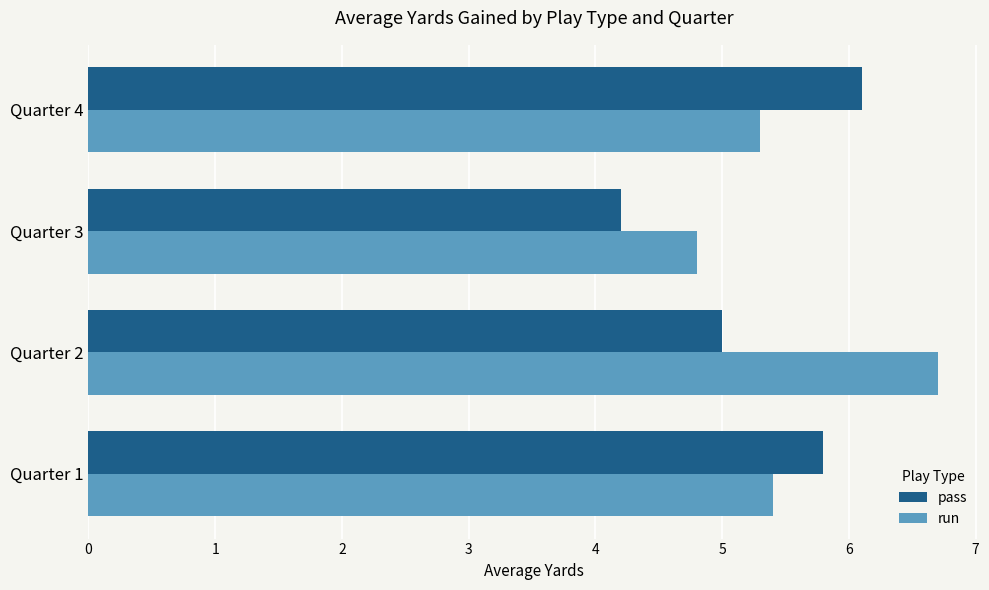

Between Quarter 1 and Quarter 3, which series saw the biggest shift?

pass